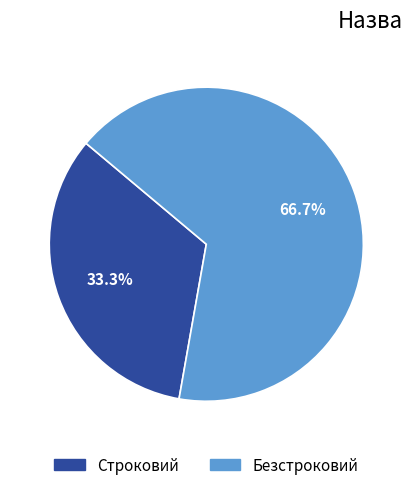

Is Безстроковий the majority of the pie?

Yes